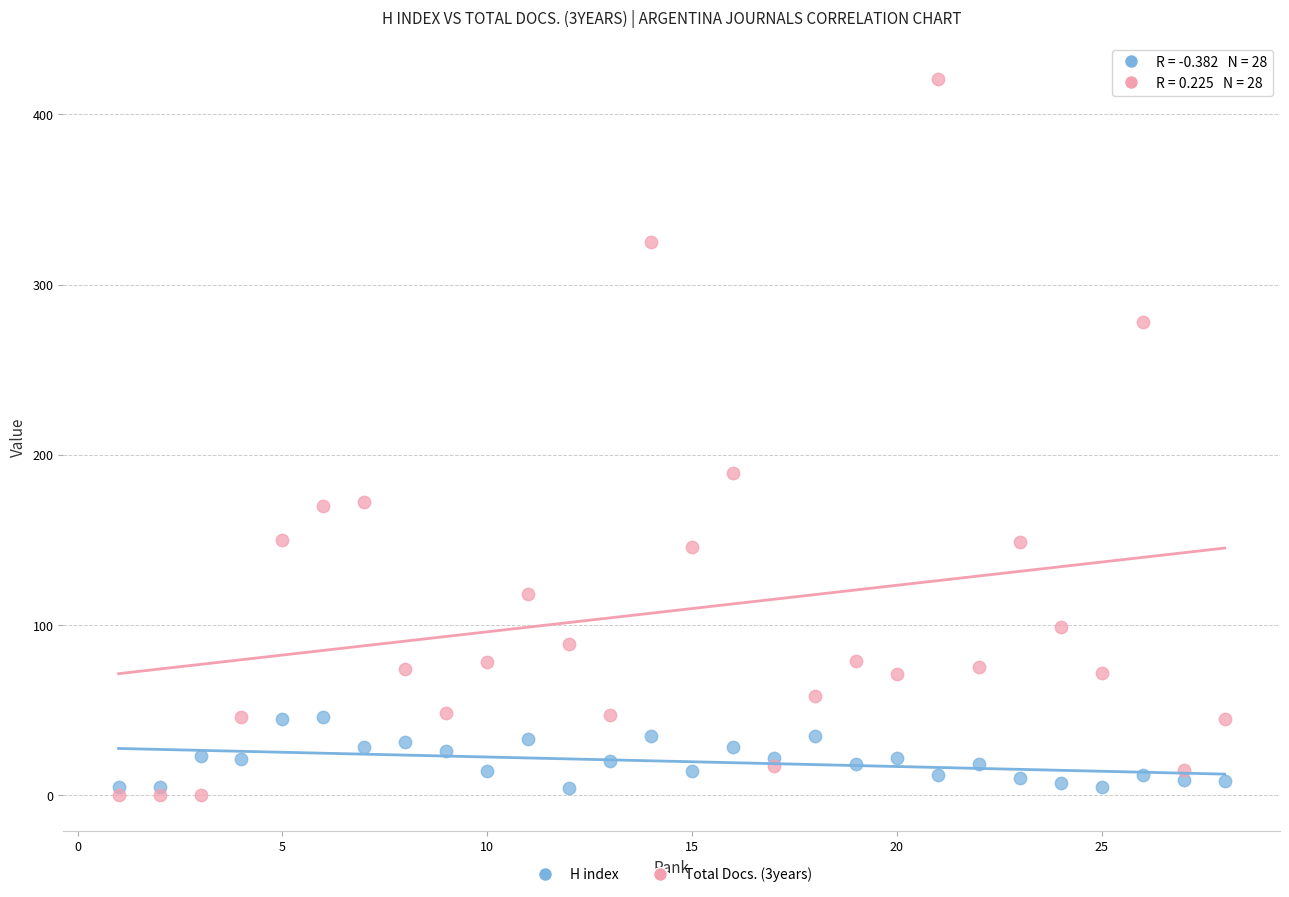

Across all series, what Y value is closest to 210?

189